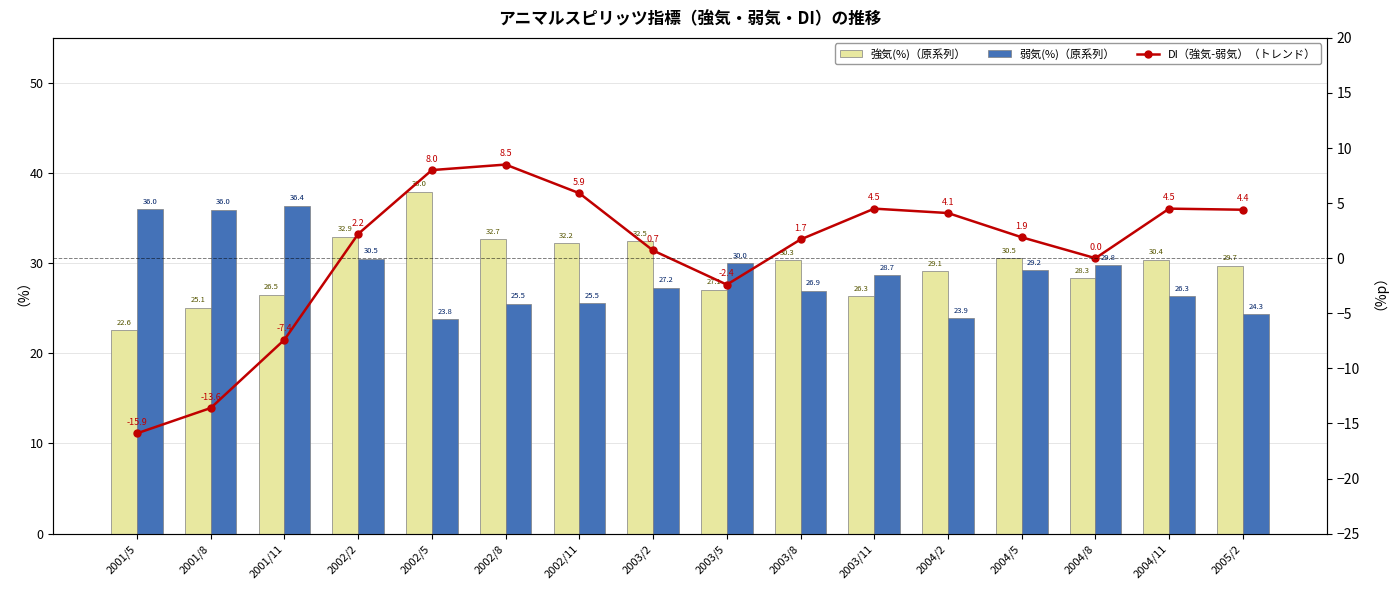

Read the 強気(%)（原系列） value at 2004/5.

30.5